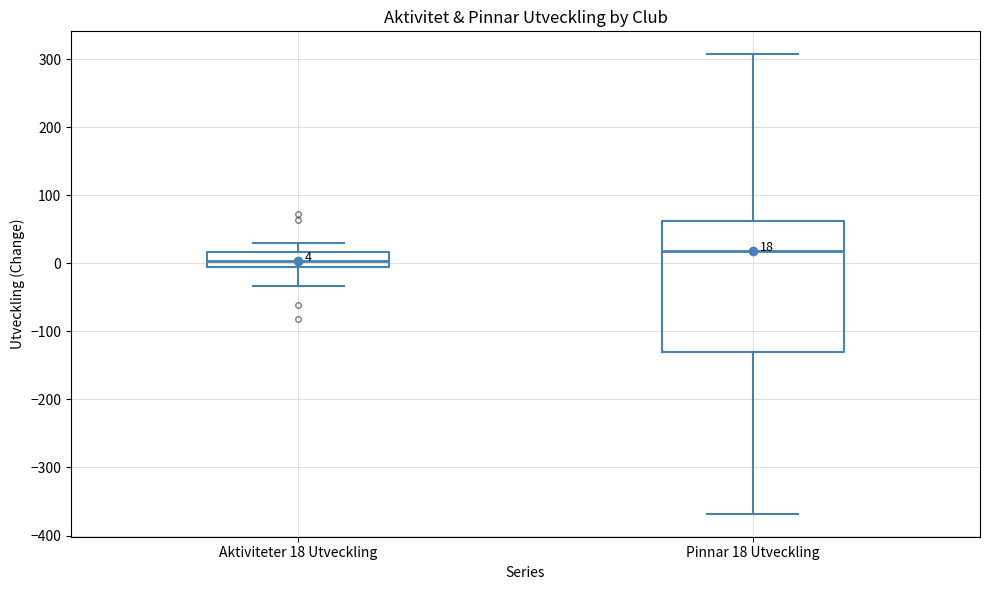

Which box has the highest median line?

Pinnar 18 Utveckling